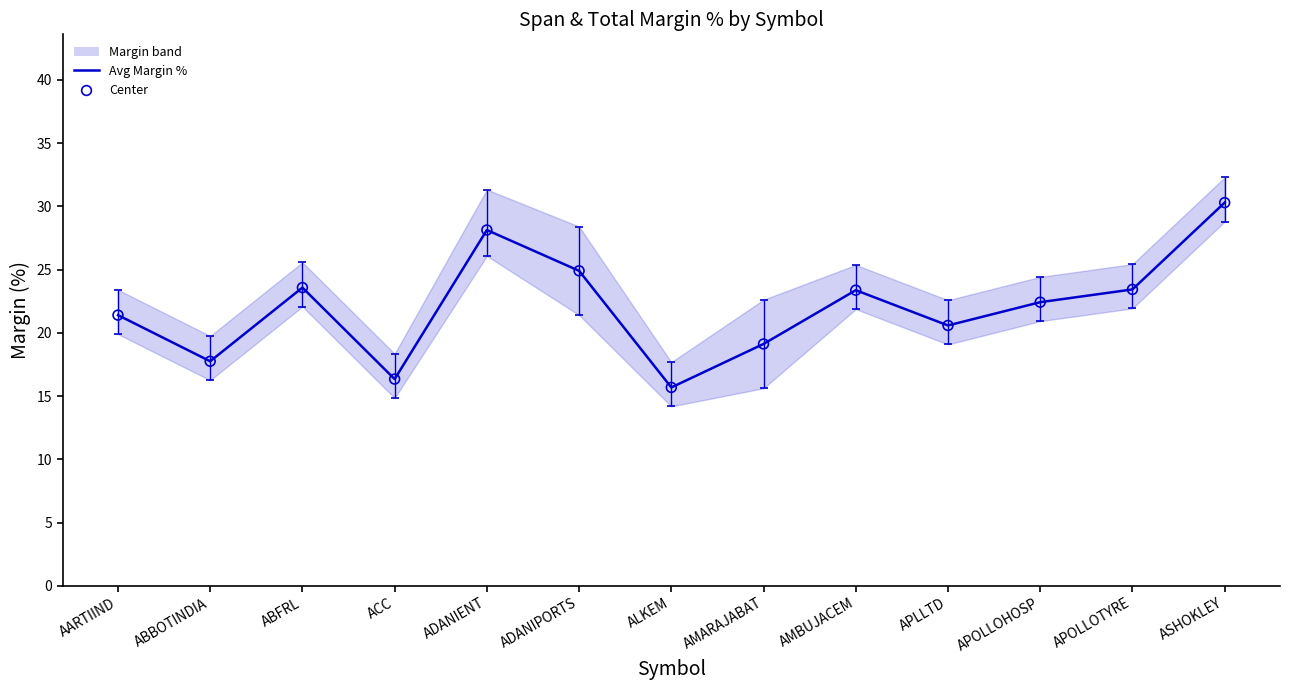

Is the value of Center at ALKEM greater than the value of Avg Margin % at ASHOKLEY?

No